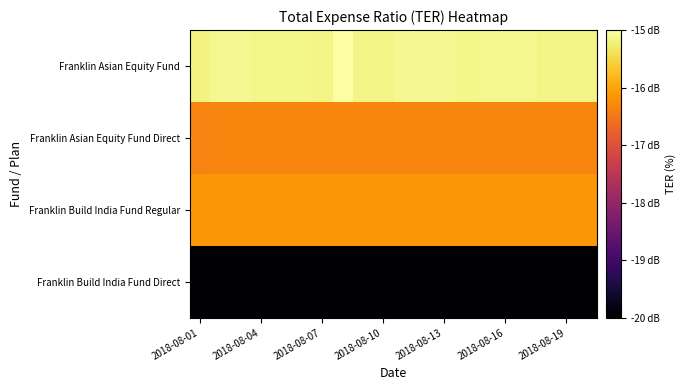

Reading left to right, list all the values displayed in this chart.

Franklin Asian Equity Fund: -15.5	-15.5	-15.5	-15.5	-15.5	-15.5	-15.5	-15.4	-15.5	-15.5	-15.5	-15.5	-15.5	-15.5	-15.5	-15.5	-15.5	-15.5	-15.5	-15.5
Franklin Asian Equity Fund Direct: -16.6	-16.6	-16.6	-16.6	-16.6	-16.6	-16.6	-16.6	-16.6	-16.6	-16.6	-16.6	-16.6	-16.6	-16.6	-16.6	-16.6	-16.6	-16.6	-16.6
Franklin Build India Fund Regular: -16.4	-16.4	-16.4	-16.4	-16.4	-16.4	-16.4	-16.4	-16.4	-16.4	-16.4	-16.4	-16.4	-16.4	-16.4	-16.4	-16.4	-16.4	-16.4	-16.4
Franklin Build India Fund Direct: -20.0	-20.0	-20.0	-20.0	-20.0	-20.0	-20.0	-20.0	-20.0	-20.0	-20.0	-20.0	-20.0	-20.0	-20.0	-20.0	-20.0	-20.0	-20.0	-20.0